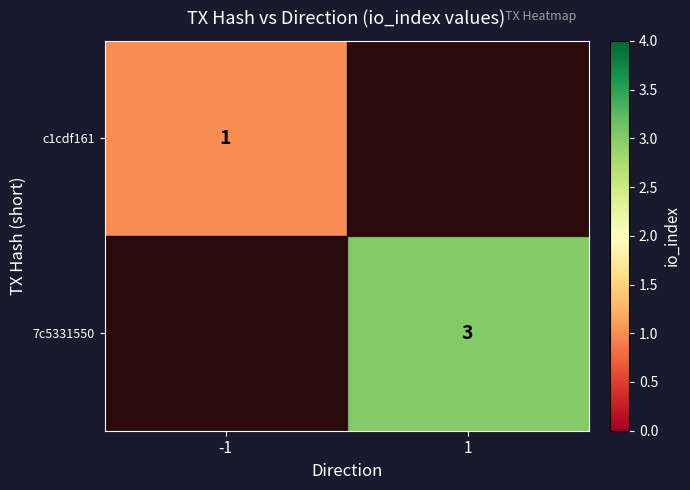

At how many categories does at least one series exceed 1?

1